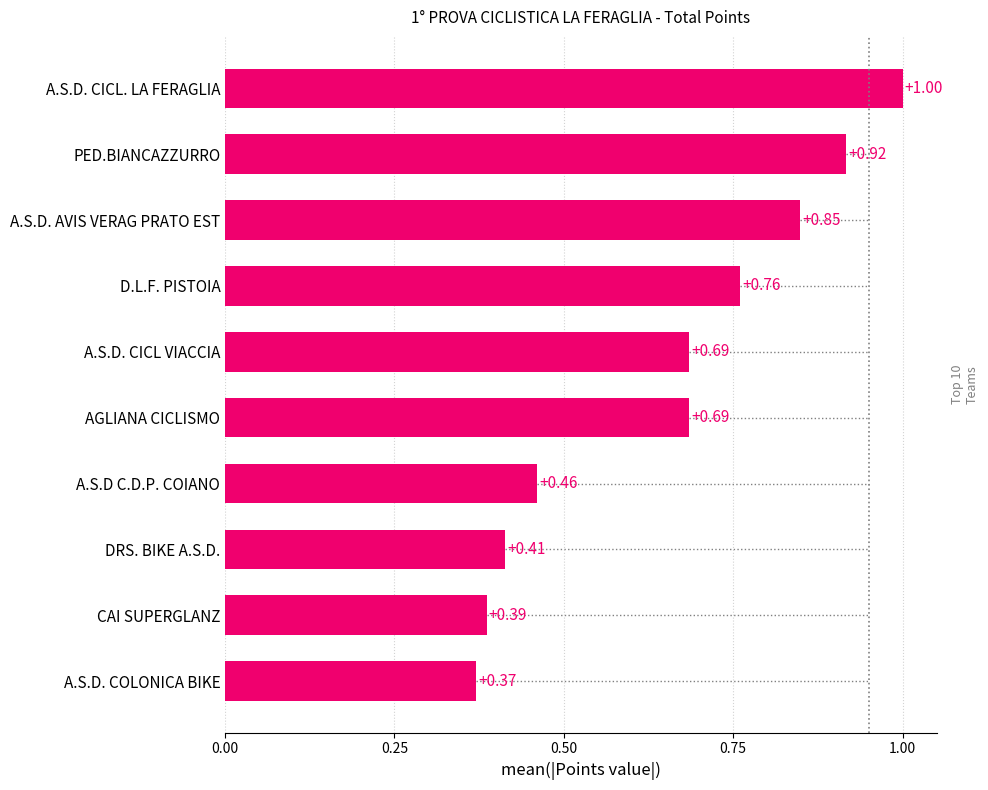

At which label is the value closest to 0?

A.S.D. COLONICA BIKE